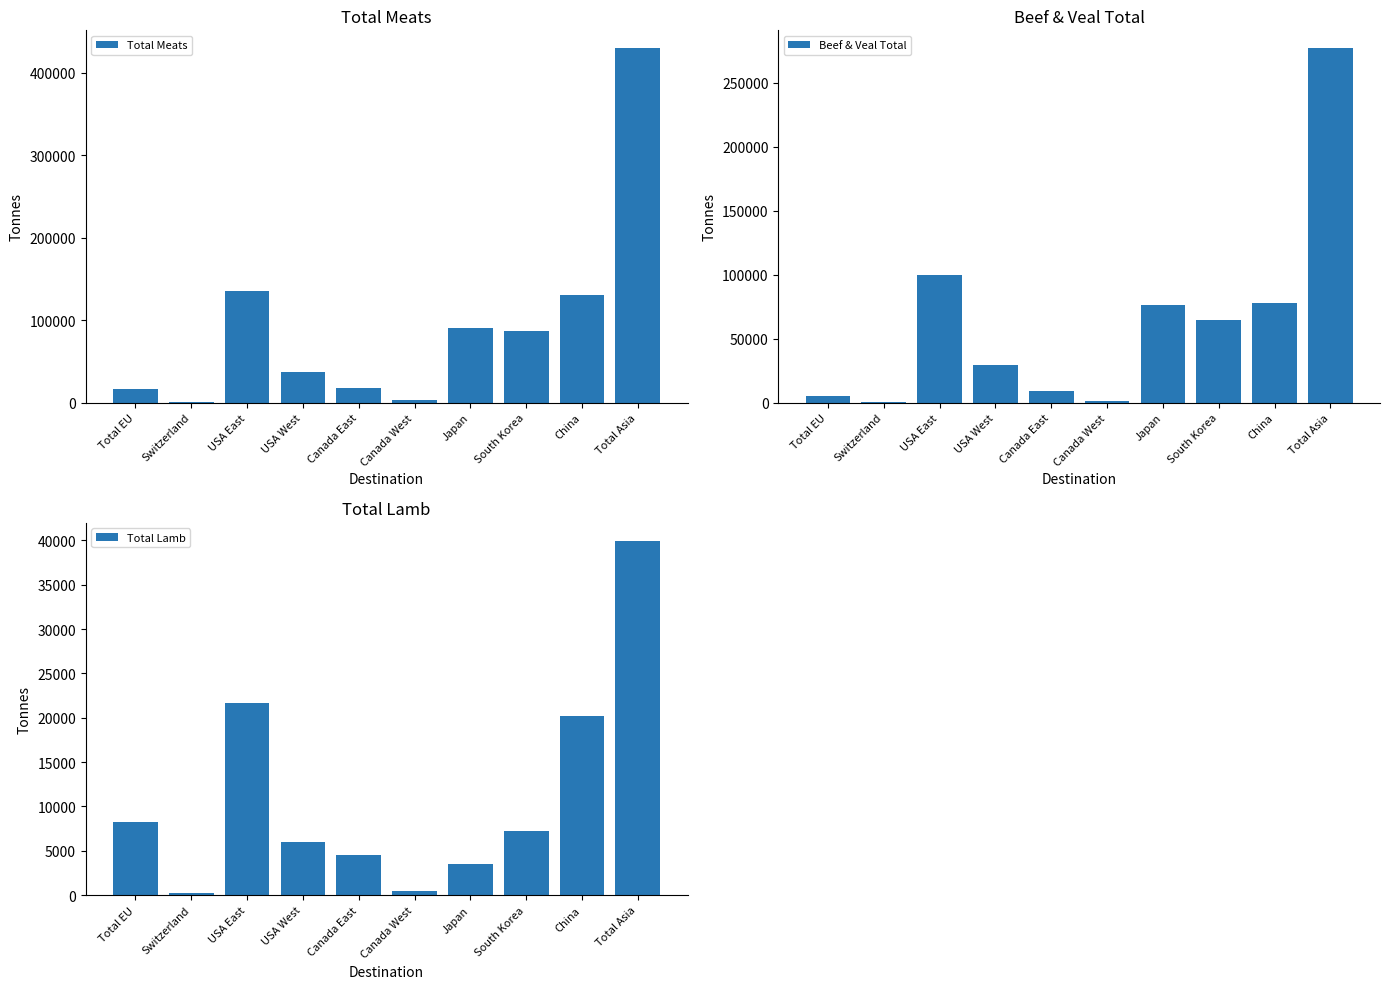

At which label does Total Lamb reach its peak?

Total Asia